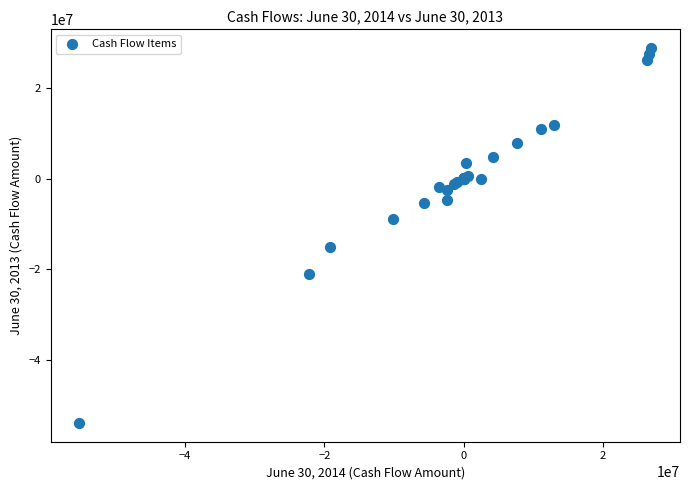

What Y value in the scatter plot is closest to -12534709?

-15110081.8